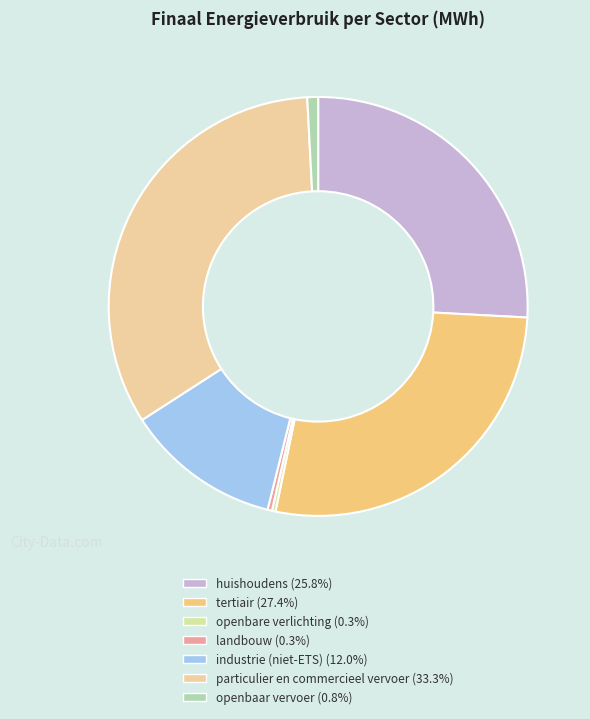

What percentage is the particulier en commercieel vervoer slice, to the nearest percent?

33%